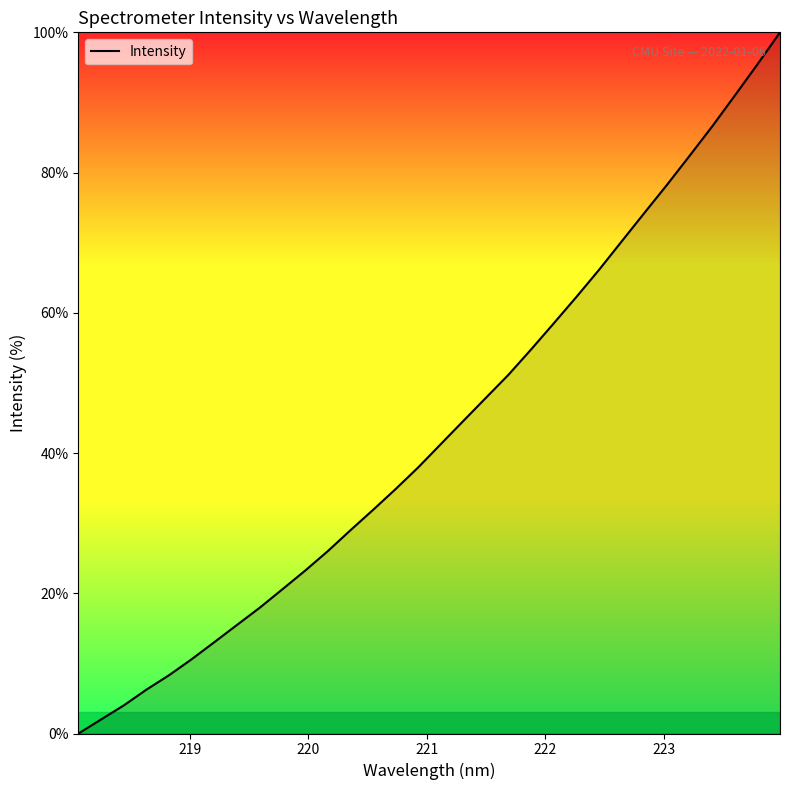

What is the greatest value displayed?

100.0